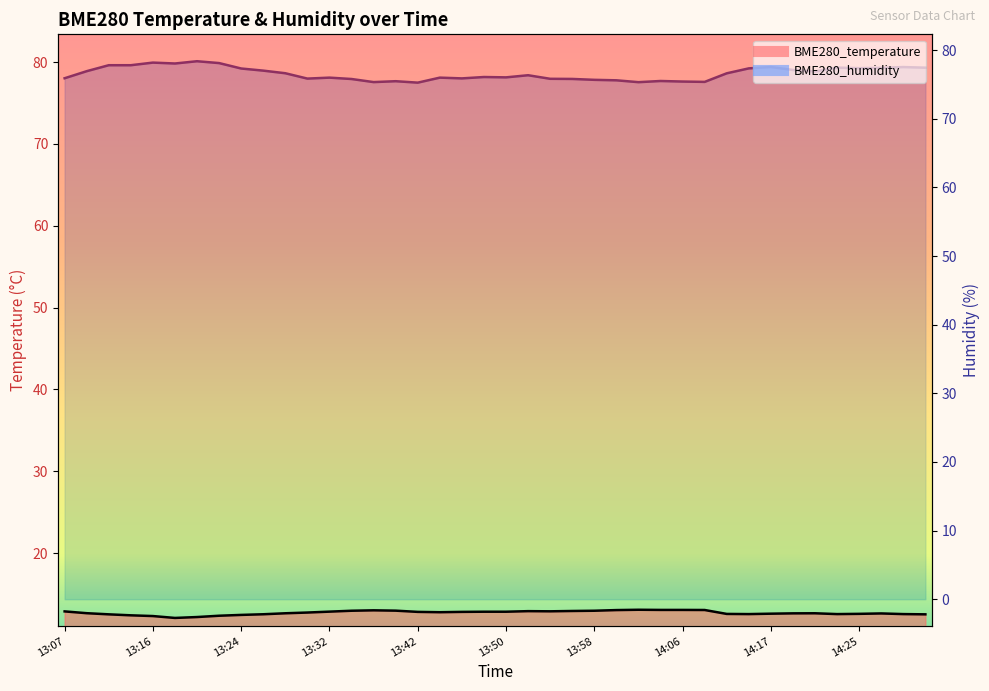

Is it true that BME280_temperature equals 13.1 at 14:06?

True